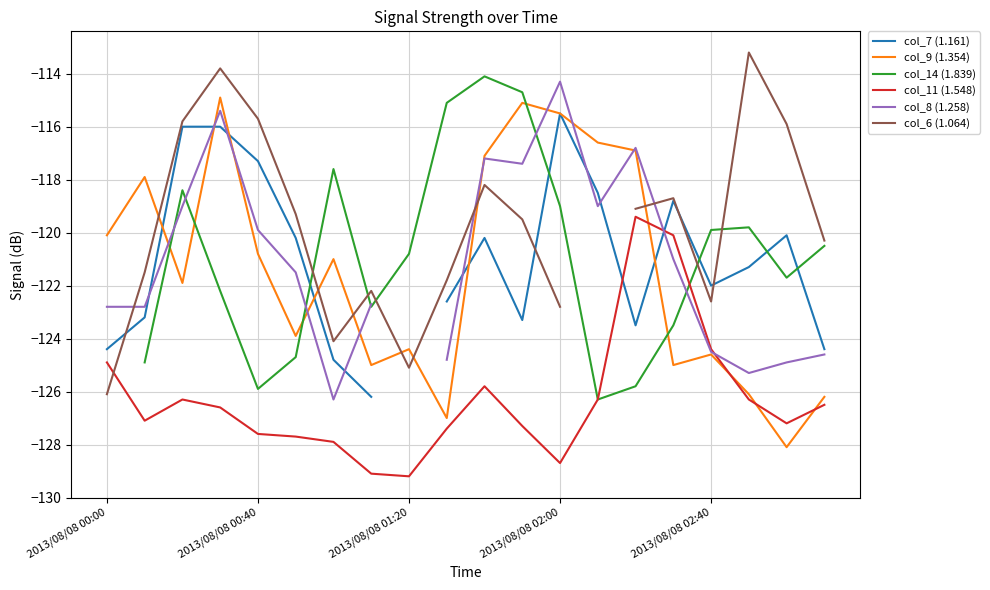

How many values in the col_7 (1.161) series are below -120?

13